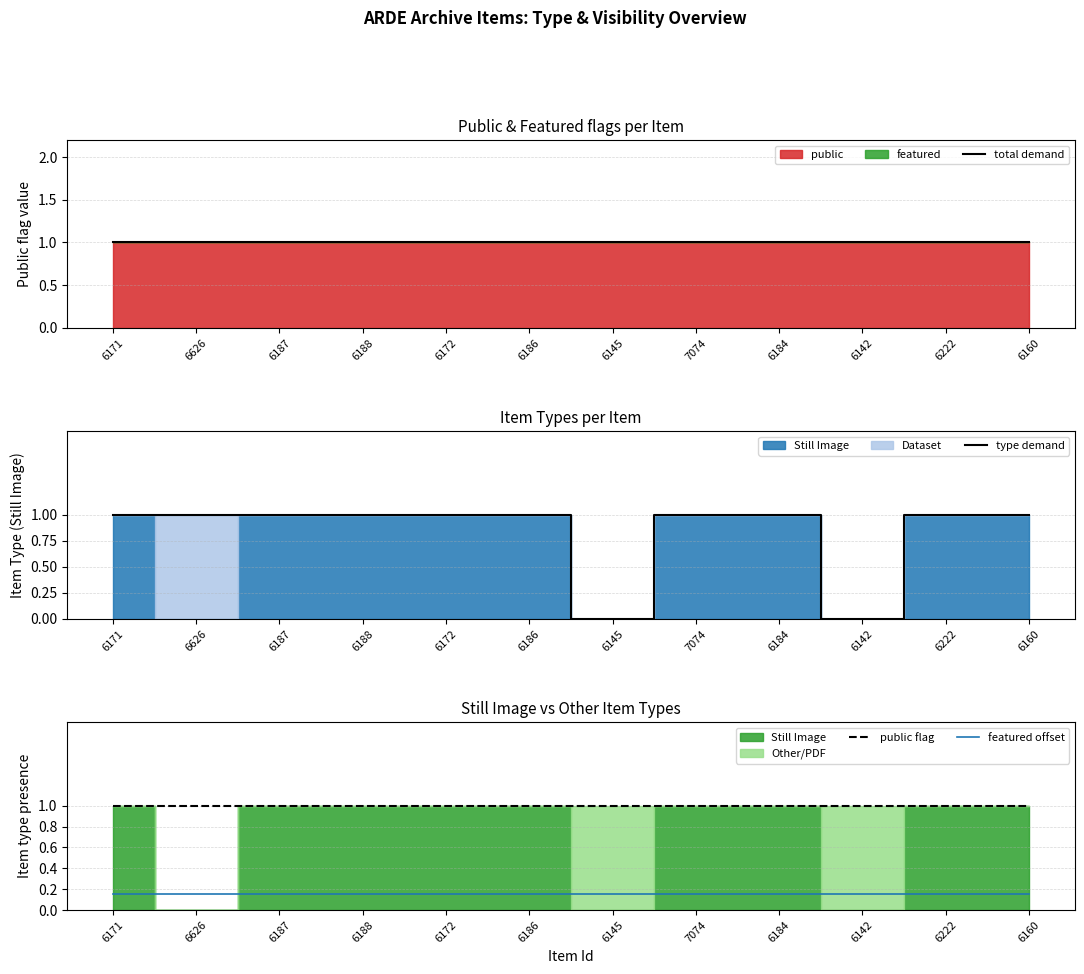

Is it true that public flag equals 1.0 at 6184?

True